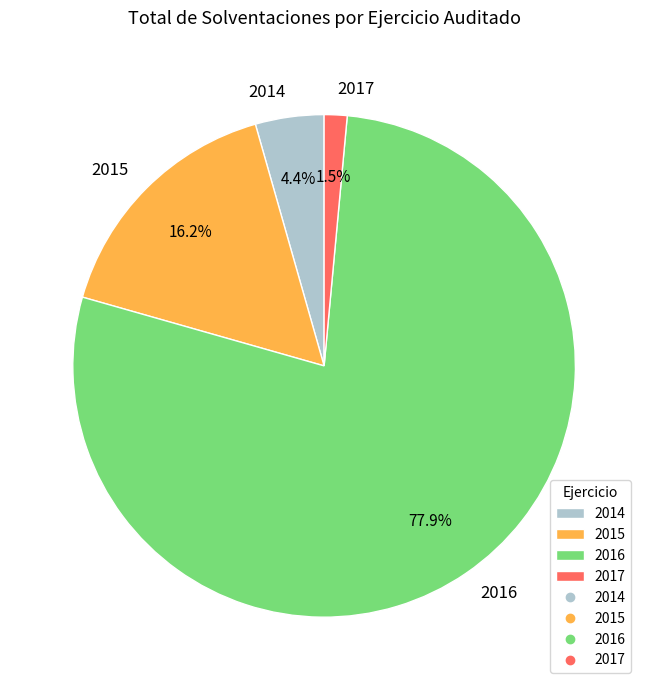

Which has a higher value, 2017 or 2014?

2014